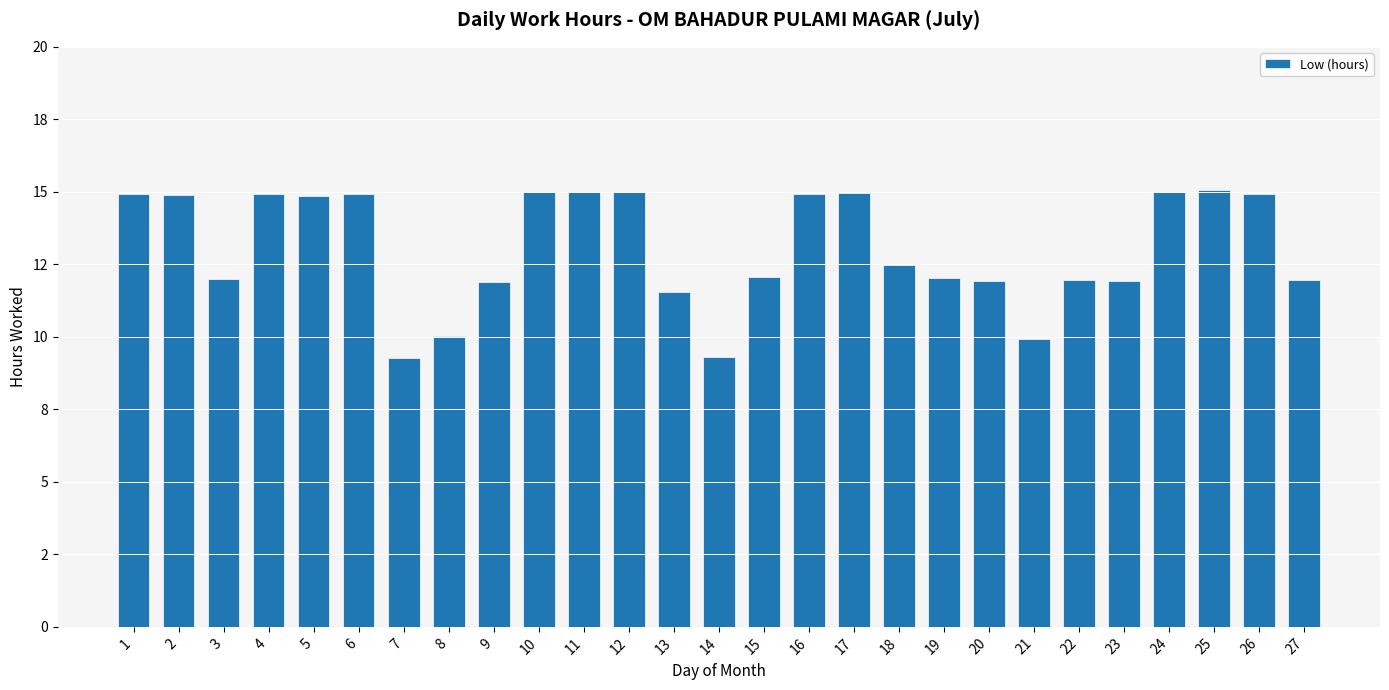

Are the bars horizontal?

No